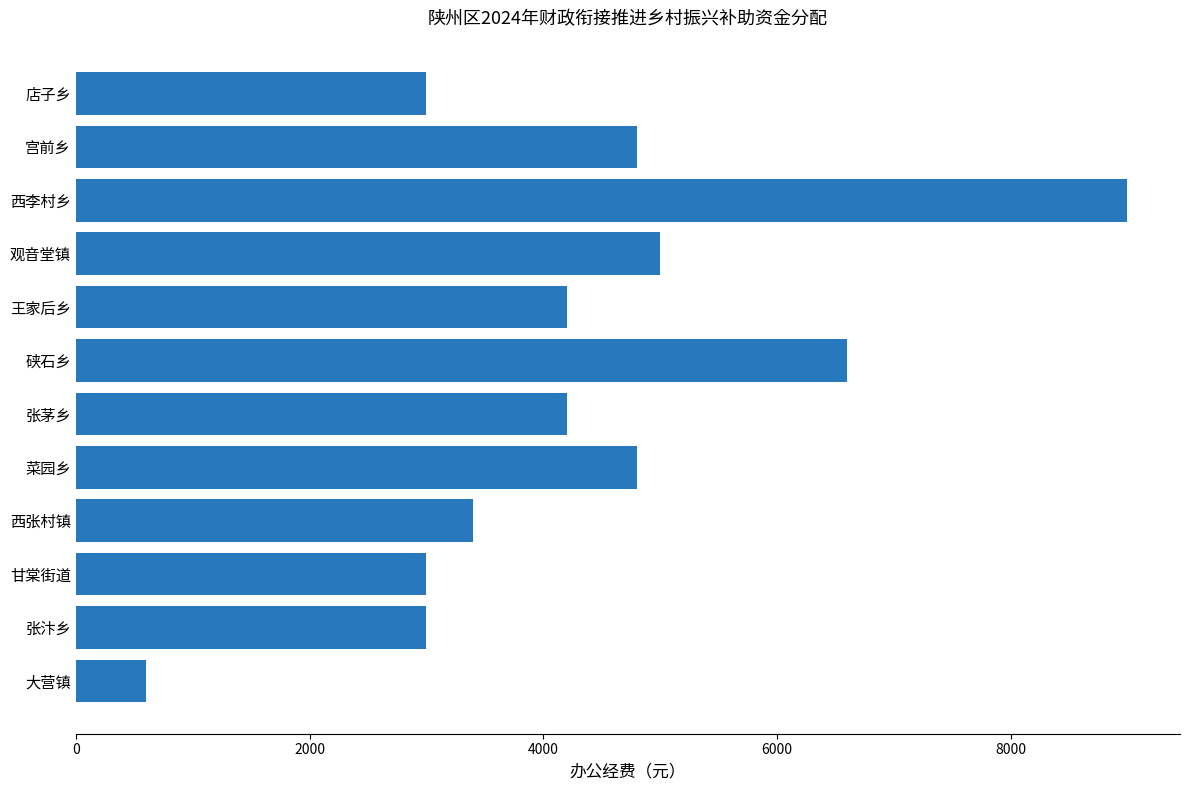

Reading bottom to top, transcribe all the data shown in this chart.

600	3000	3000	3400	4800	4200	6600	4200	5000	9000	4800	3000